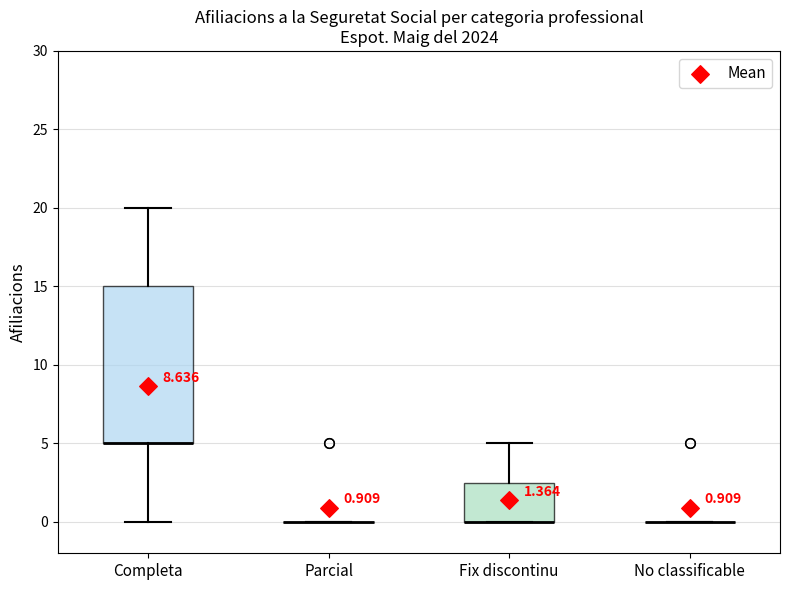

Which box is the tallest, from its lower edge to its upper edge?

Completa